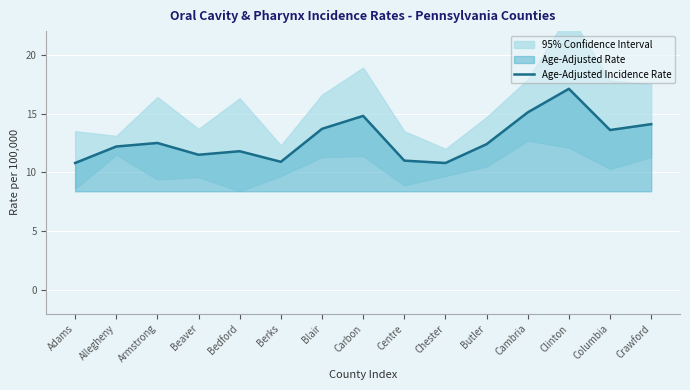

Reading right to left, what are all the values shown in this chart?

Crawford=14.1	Columbia=13.6	Clinton=17.1	Cambria=15.1	Butler=12.4	Chester=10.8	Centre=11.0	Carbon=14.8	Blair=13.7	Berks=10.9	Bedford=11.8	Beaver=11.5	Armstrong=12.5	Allegheny=12.2	Adams=10.8